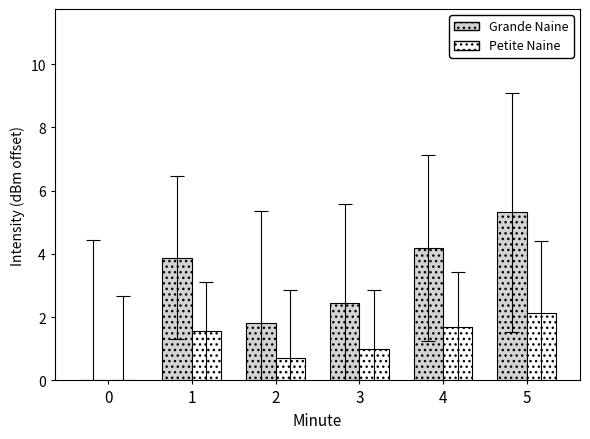

How many positive values does the Grande Naine series have?

5